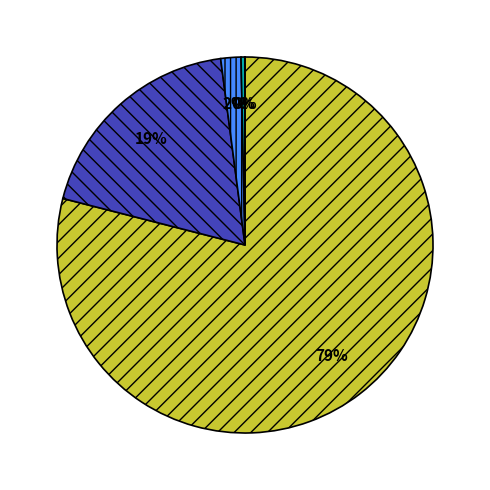

Is there any slice that represents more than half of the pie?

Yes